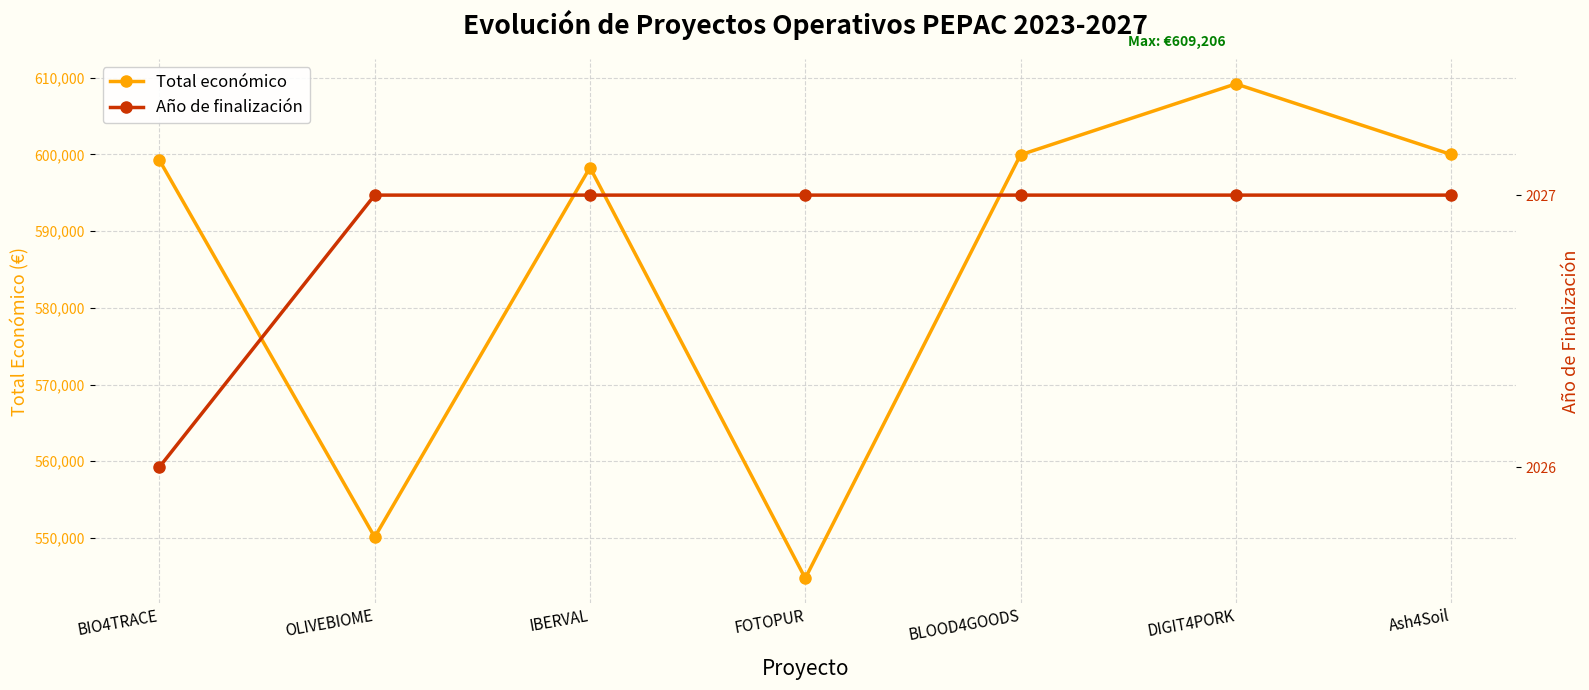

Which series has the widest spread of values?

Total económico